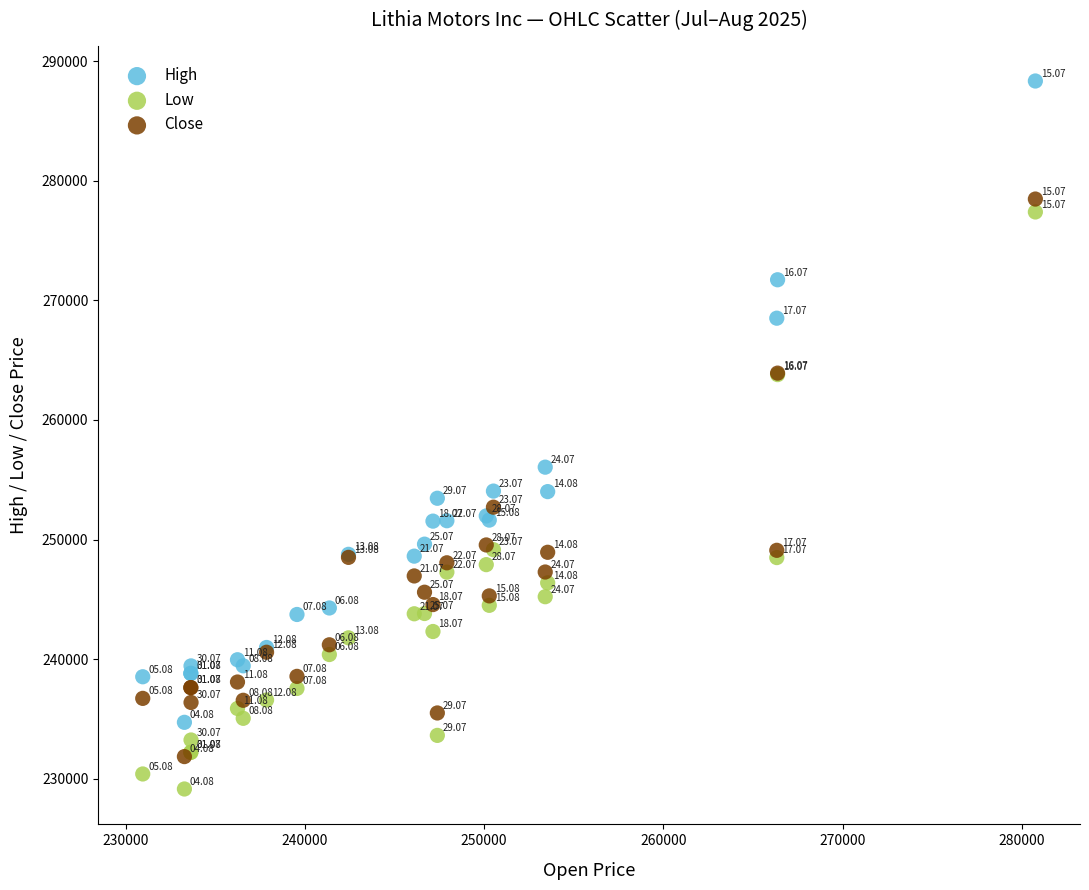

What are all the series names shown in the legend?

High, Low, Close